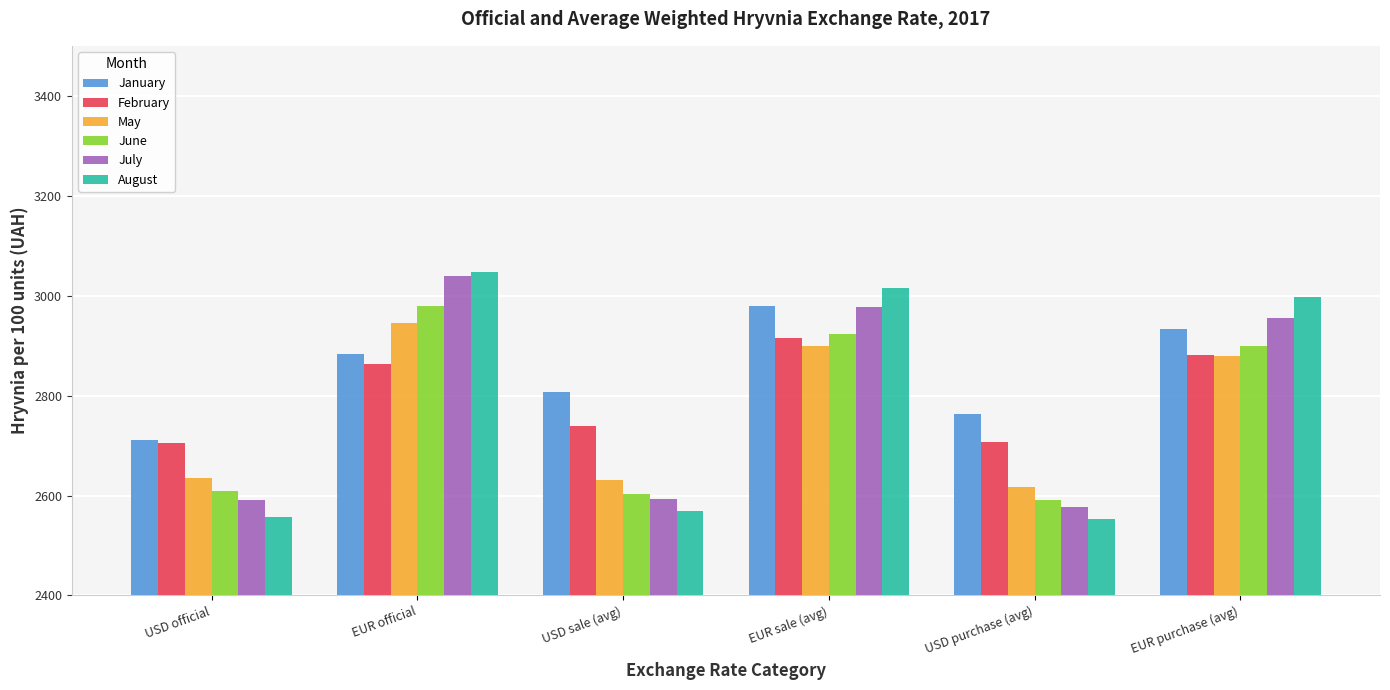

The value of May at USD official is 3852.0. True or false?

False